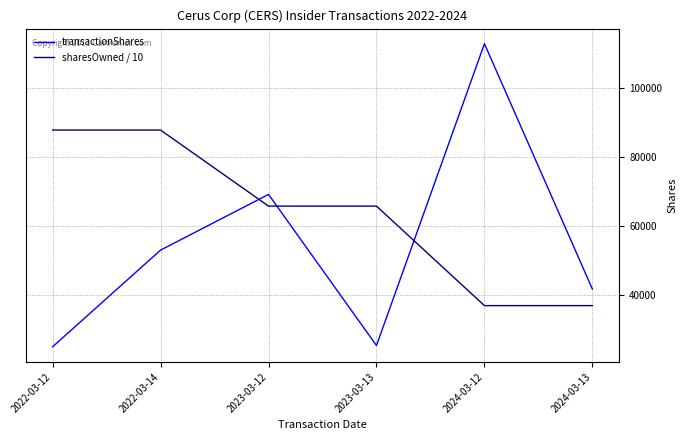

List the series in order of their peak value, highest first.

transactionShares, sharesOwned / 10